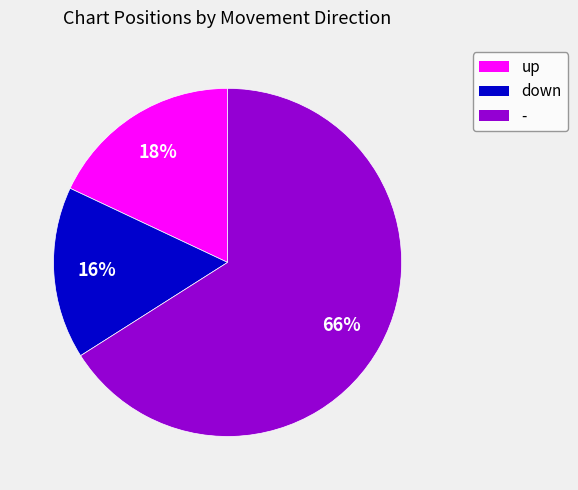

Rank the categories by value from highest to lowest.

-, up, down